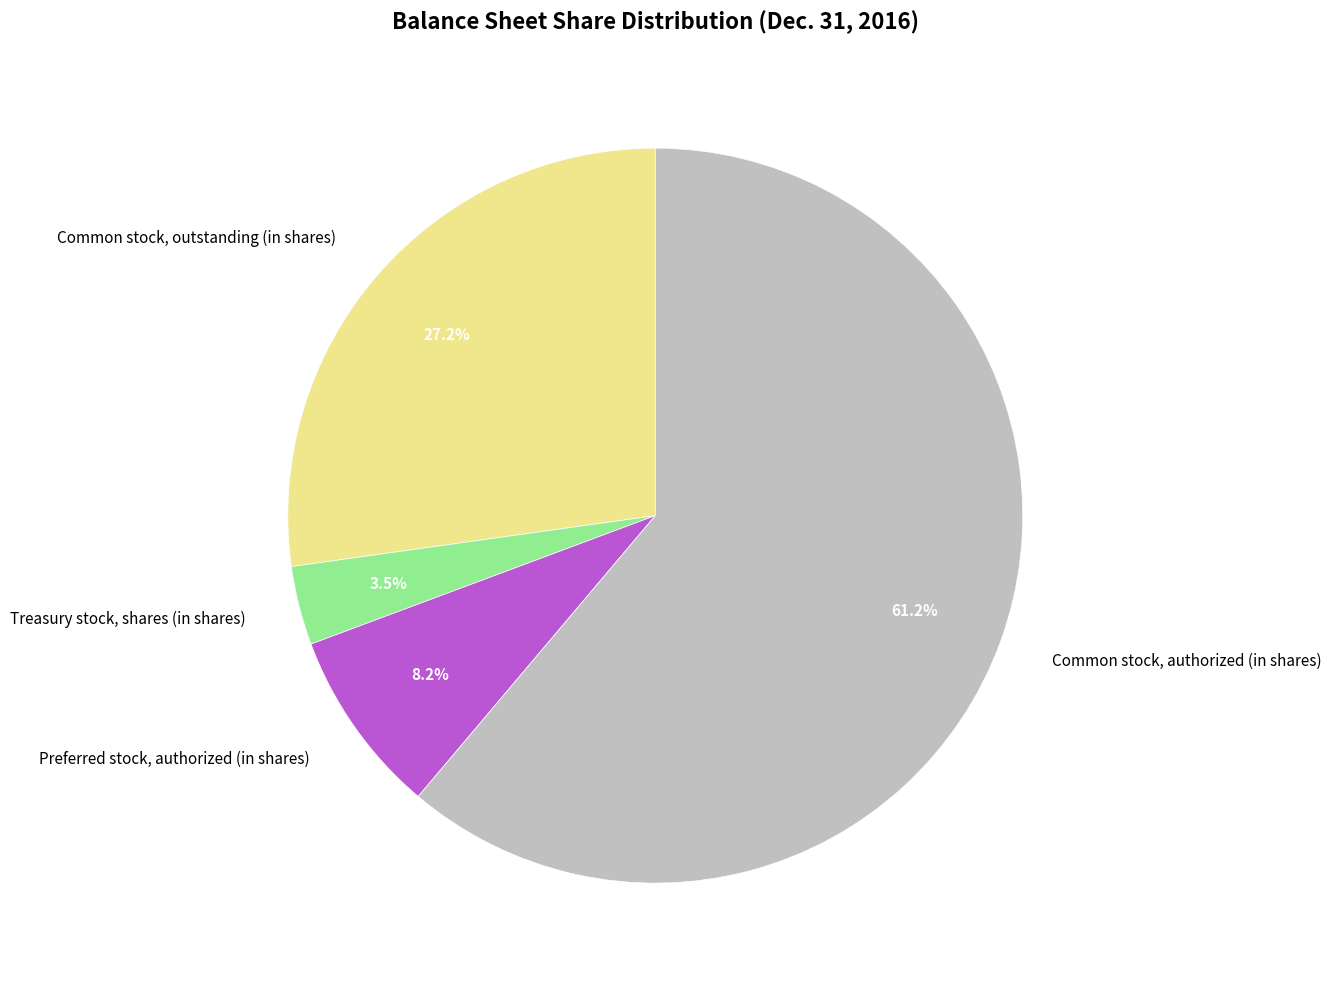

Which has a higher value, Common stock, outstanding (in shares) or Common stock, authorized (in shares)?

Common stock, authorized (in shares)